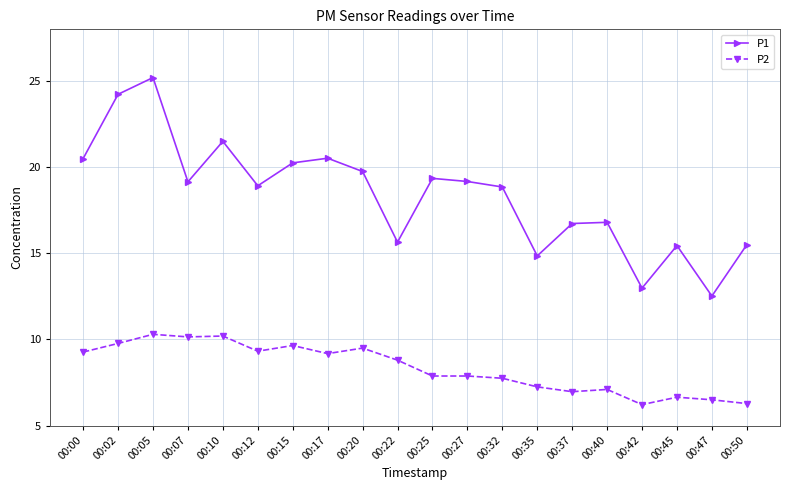

Which series has the largest range (max minus min)?

P1